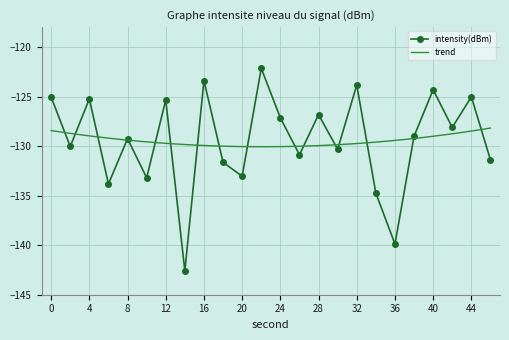

Is it true that the value at 24 is -177.2?

False